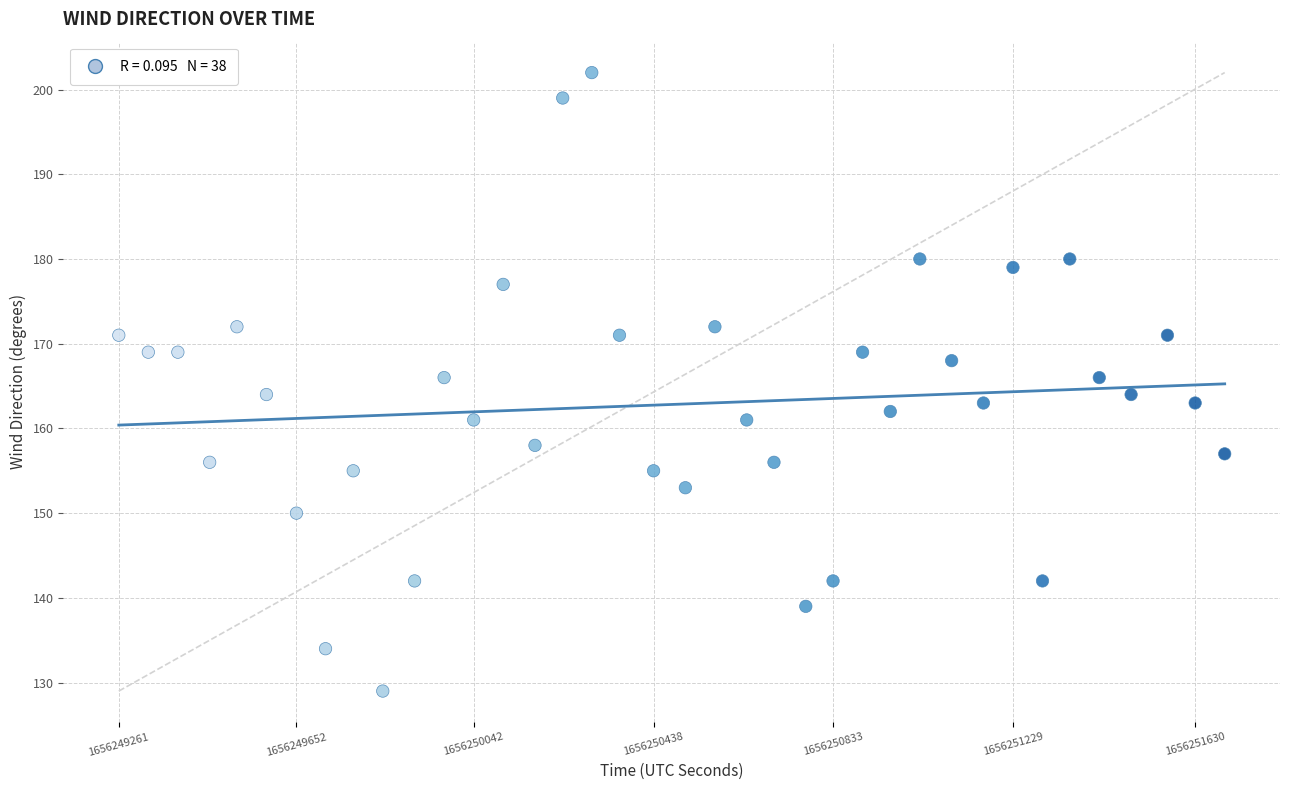

What is the range of X values (max minus min)?

2434